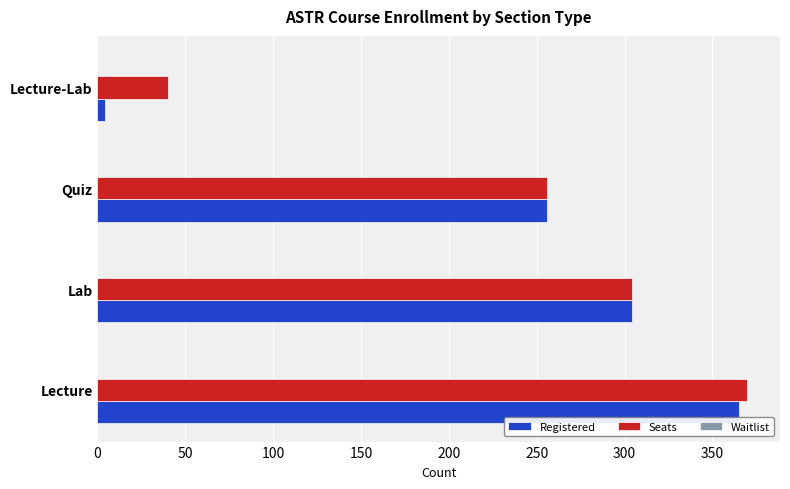

Is the value of Registered at Lecture-Lab greater than the value of Seats at Lab?

No